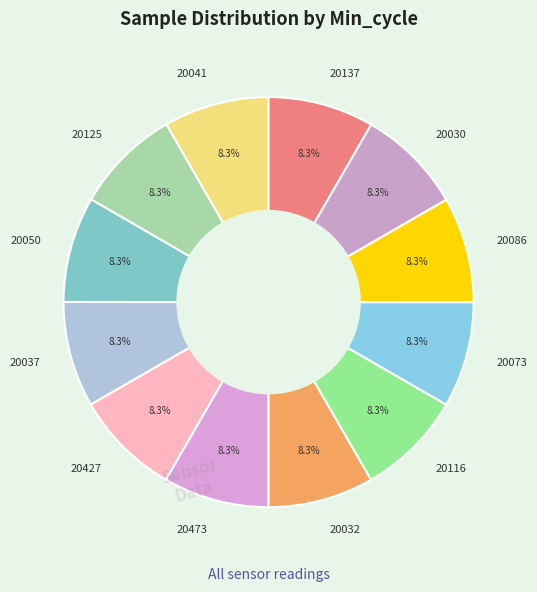

Is there any slice that represents more than half of the pie?

No